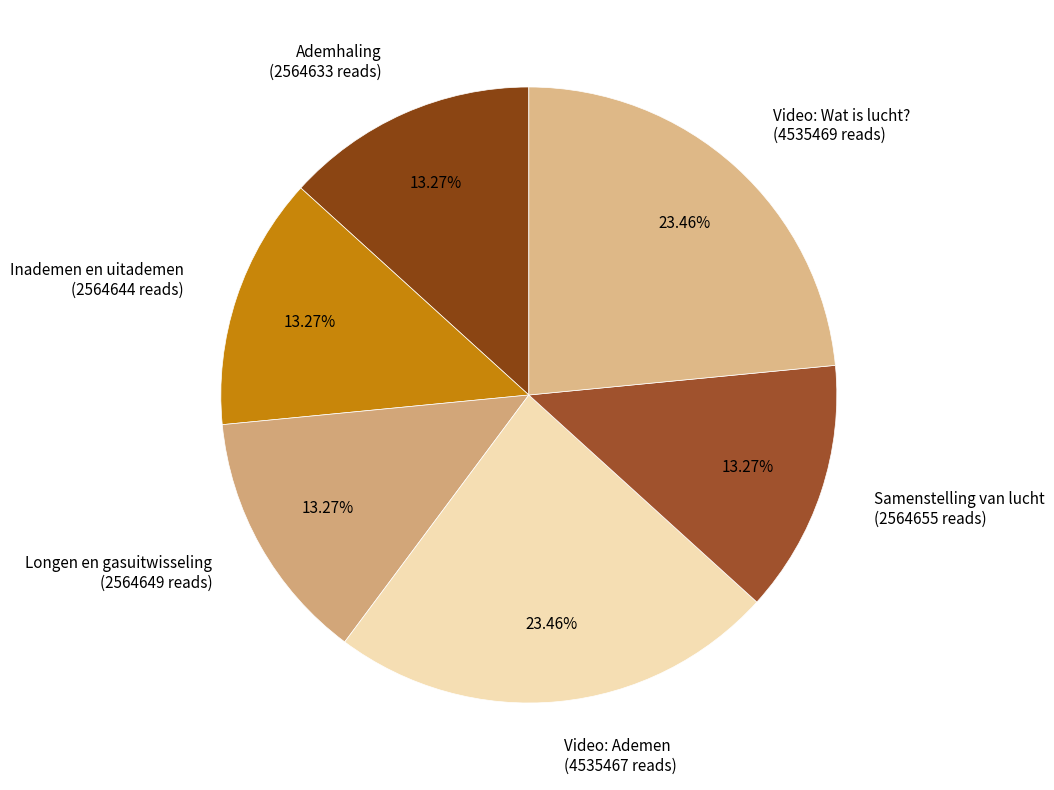

Is it true that Longen en gasuitwisseling is 13% of the pie?

True